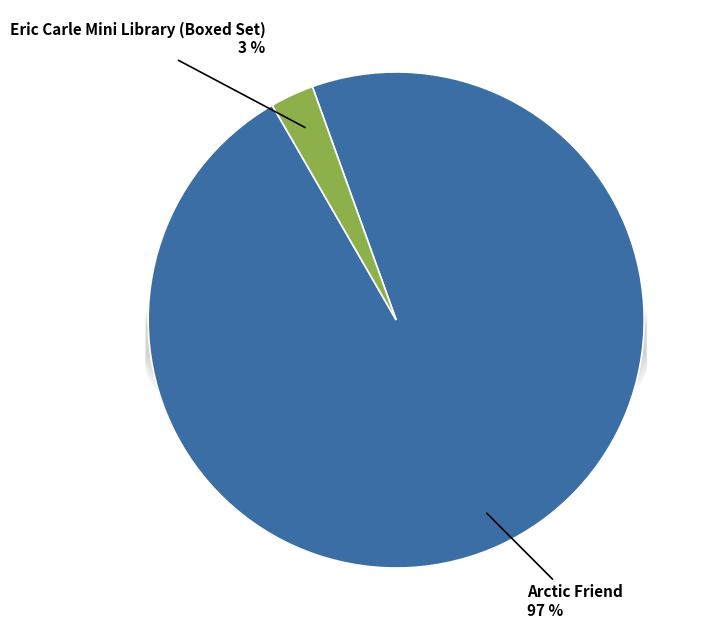

The Arctic Friend slice represents 99% of the pie. True or false?

False